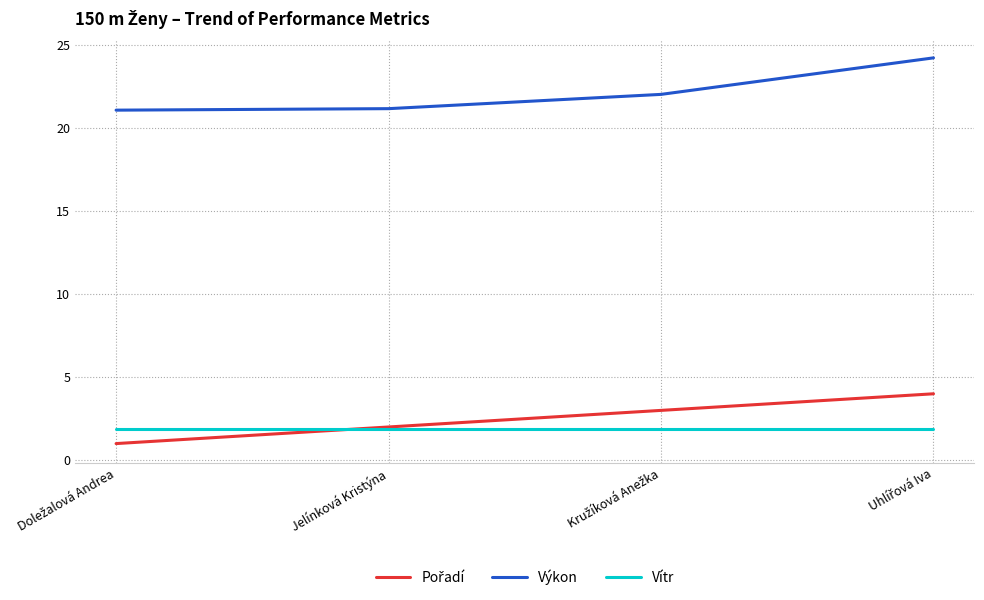

What position from the right is Jelínková Kristýna?

3